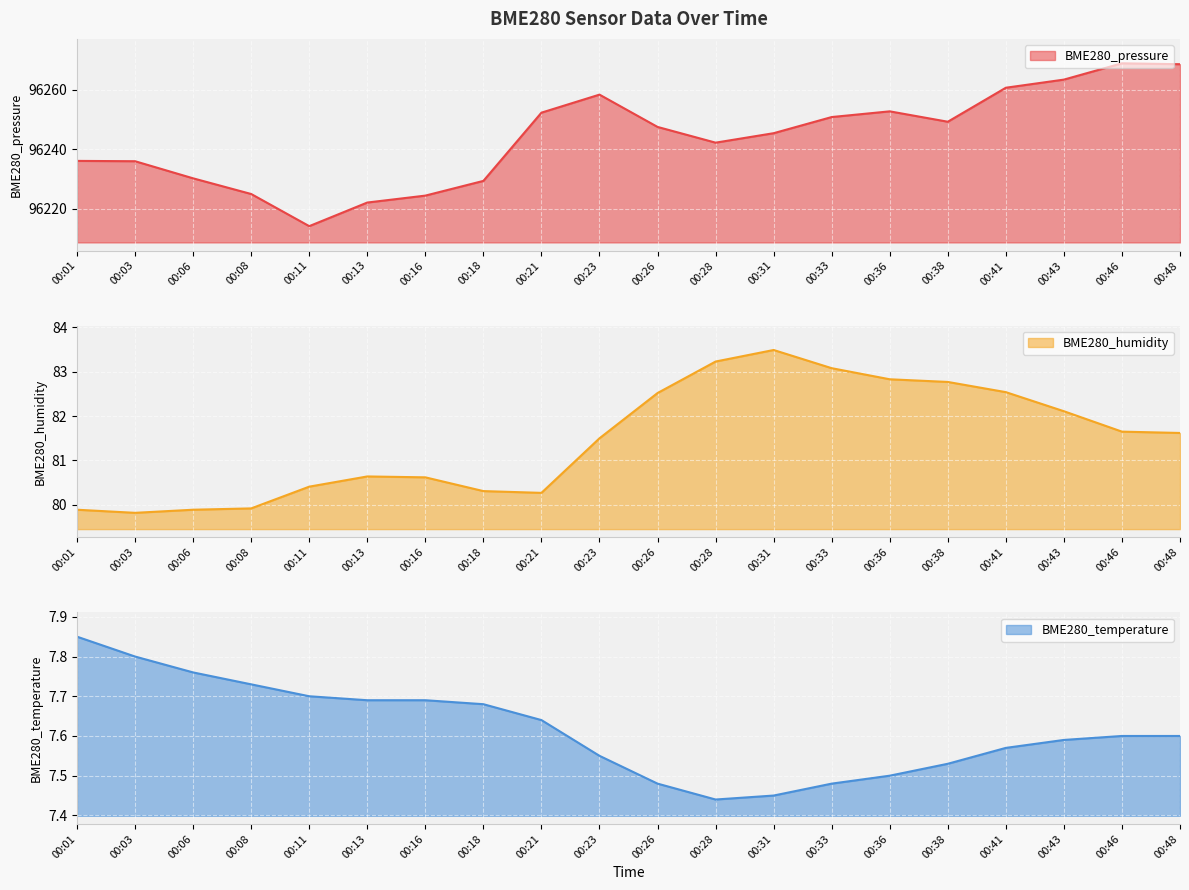

In BME280_pressure, how many points are lower than both neighbors (excluding endpoints)?

3